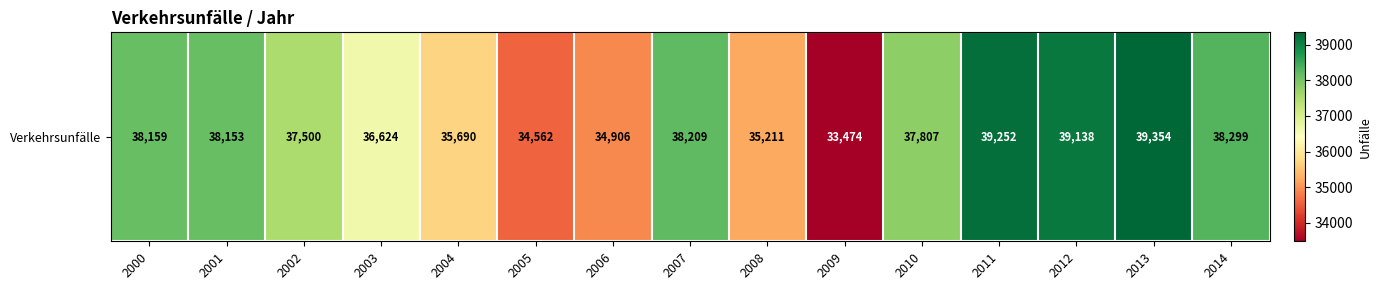

What is the change in value from 2003 to 2012?

+2514